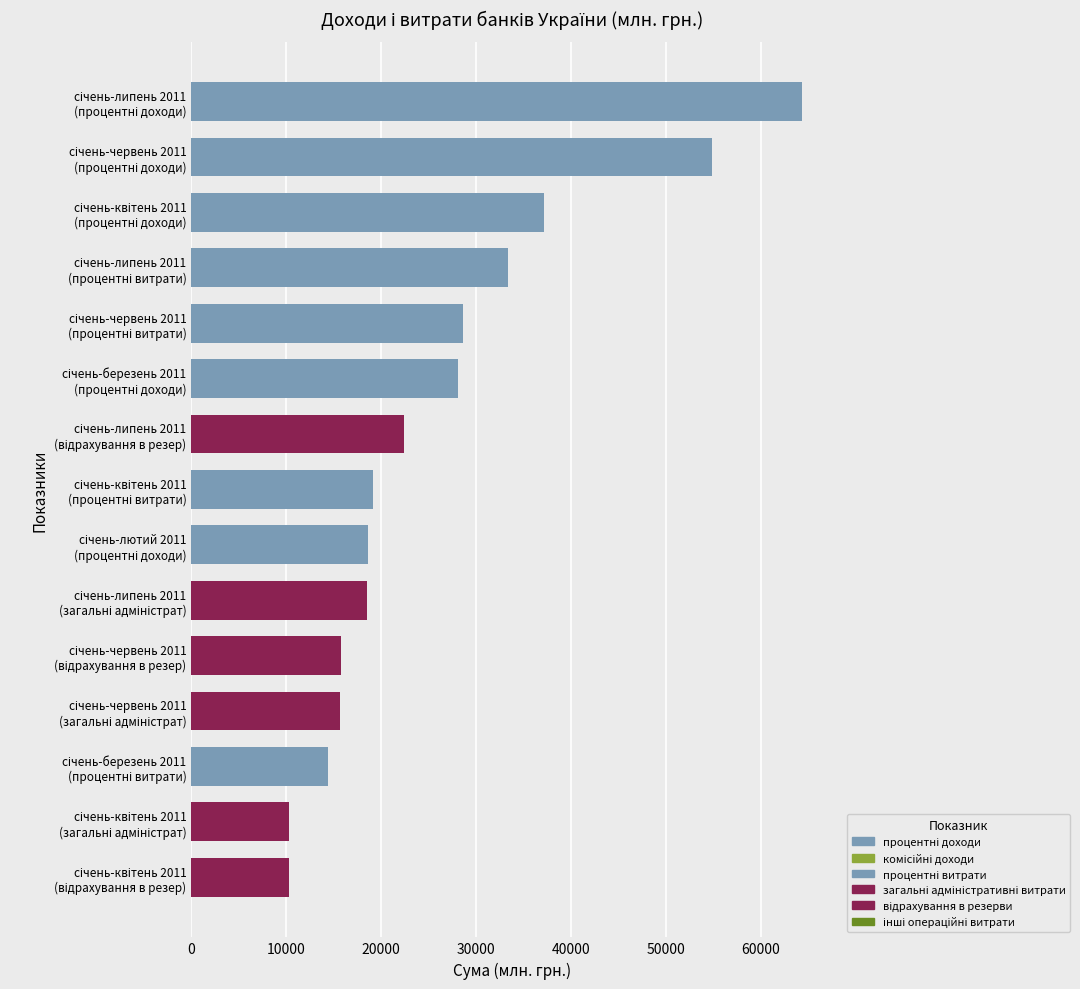

Are the bars horizontal?

Yes